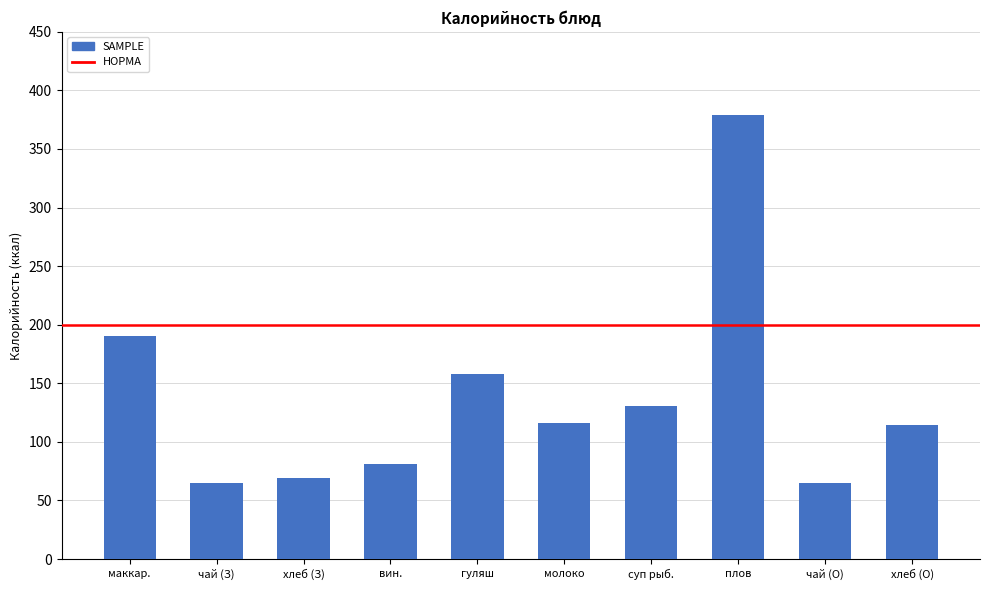

What is the average value?

136.9